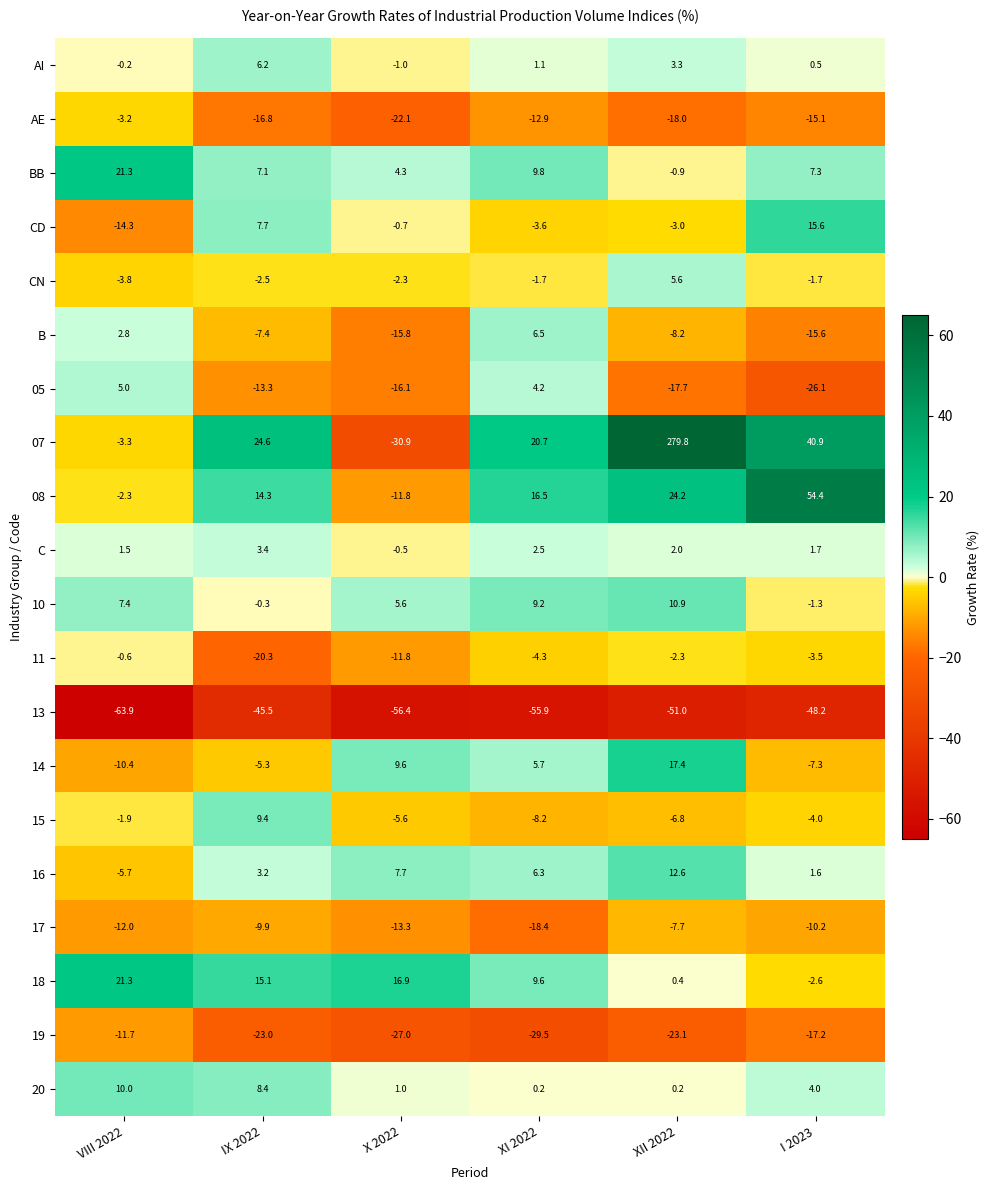

Which category has the lowest value in the 15 series?

XI 2022